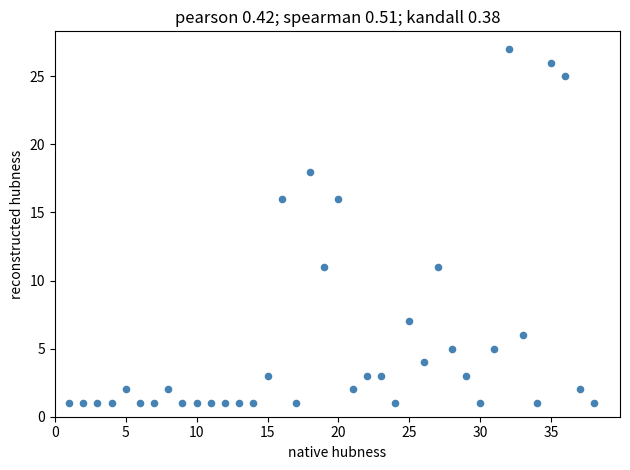

What is the range of Y values (max minus min)?

26